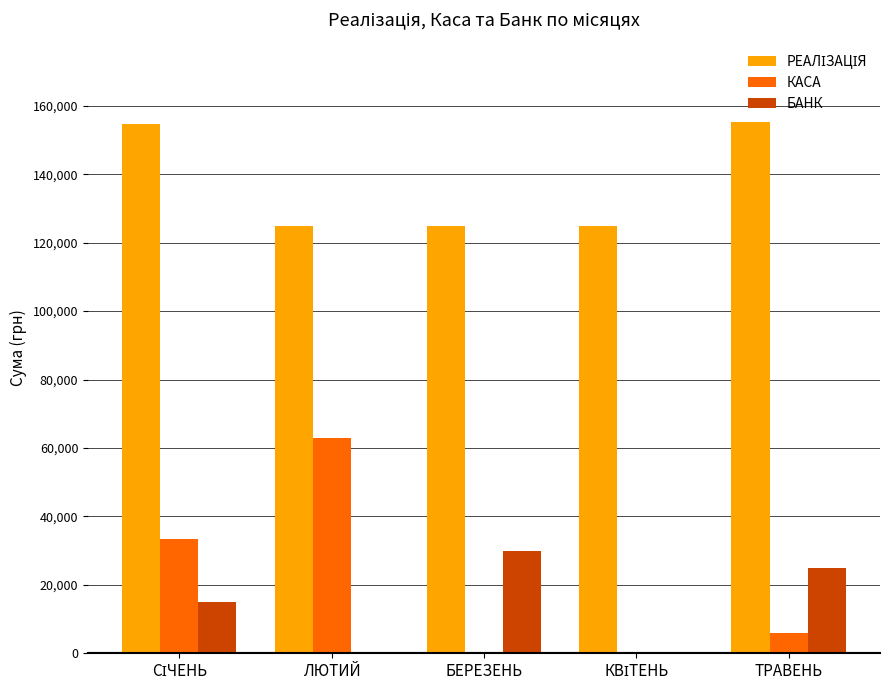

Is the value of КАСА at БЕРЕЗЕНЬ greater than the value of БАНК at ТРАВЕНЬ?

No